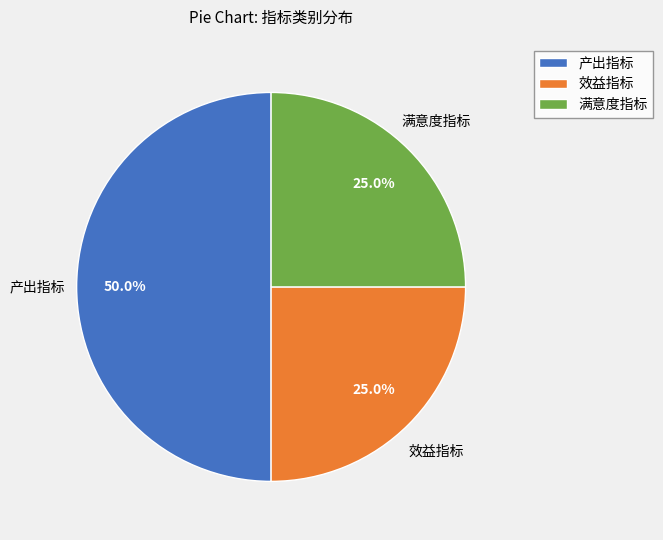

True or false: 满意度指标 accounts for 31% of the total.

False